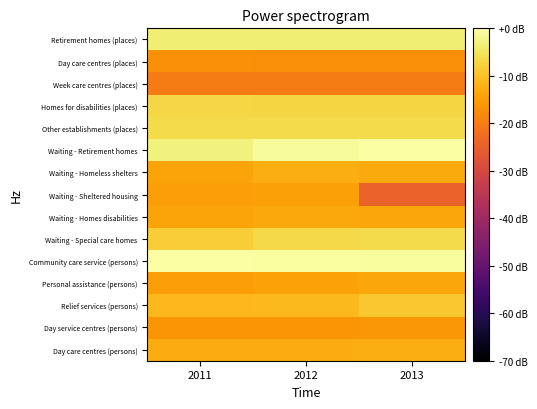

What is the total value across all series at 2011?

-163.8